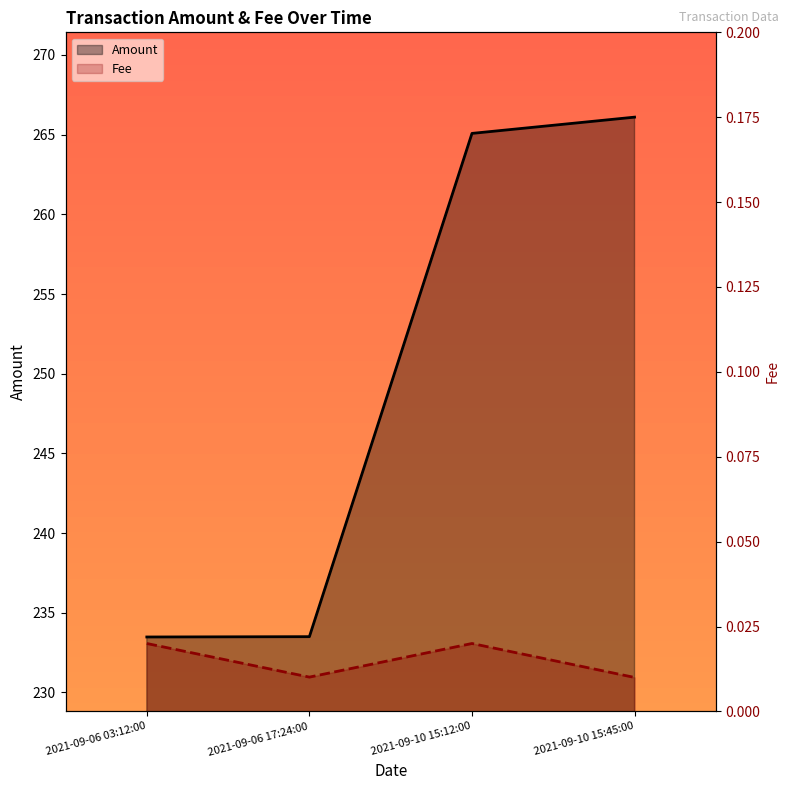

At how many categories does at least one series exceed 45?

4